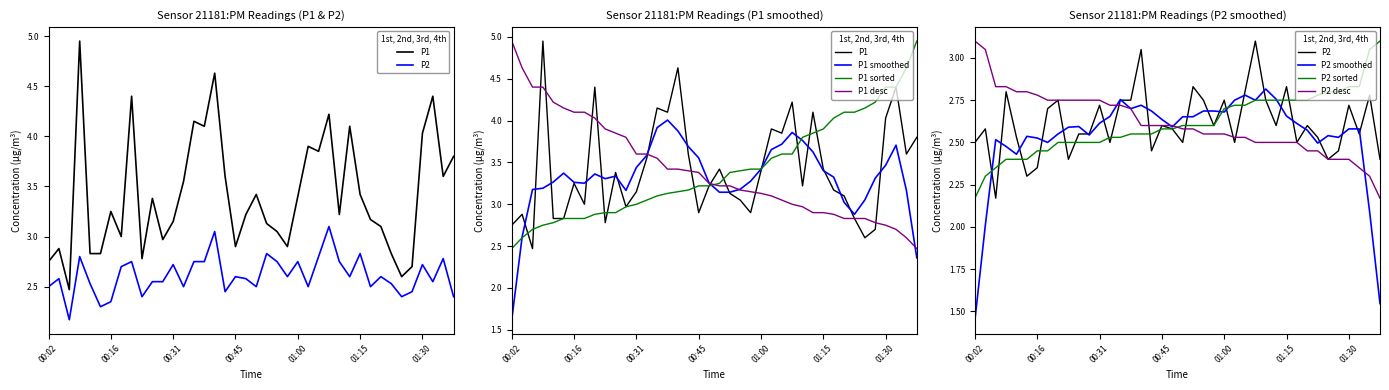

At which label is P2 closest to 2?

00:06